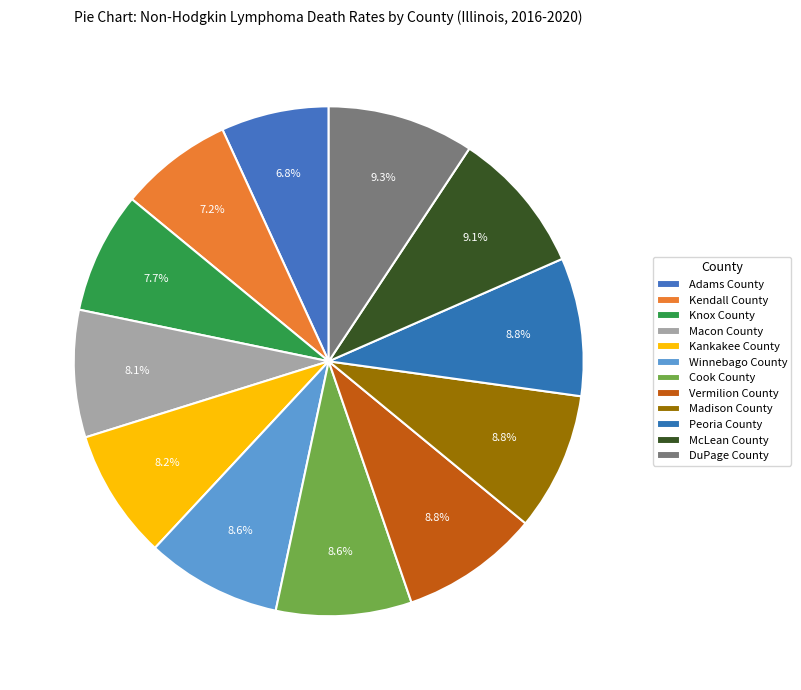

Count the number of slices in the pie.

12